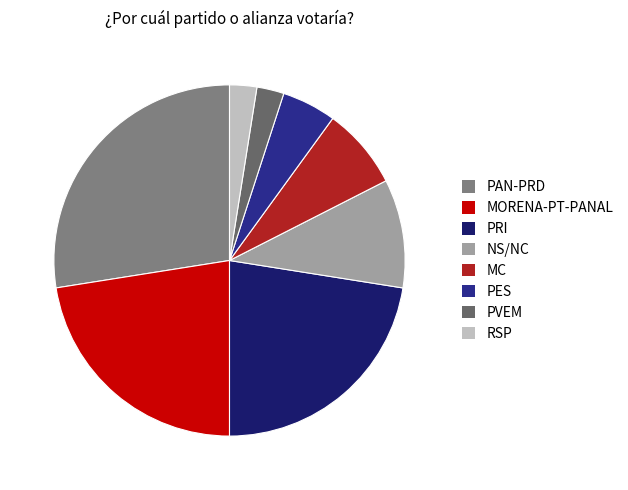

Which slice is the largest?

PAN-PRD